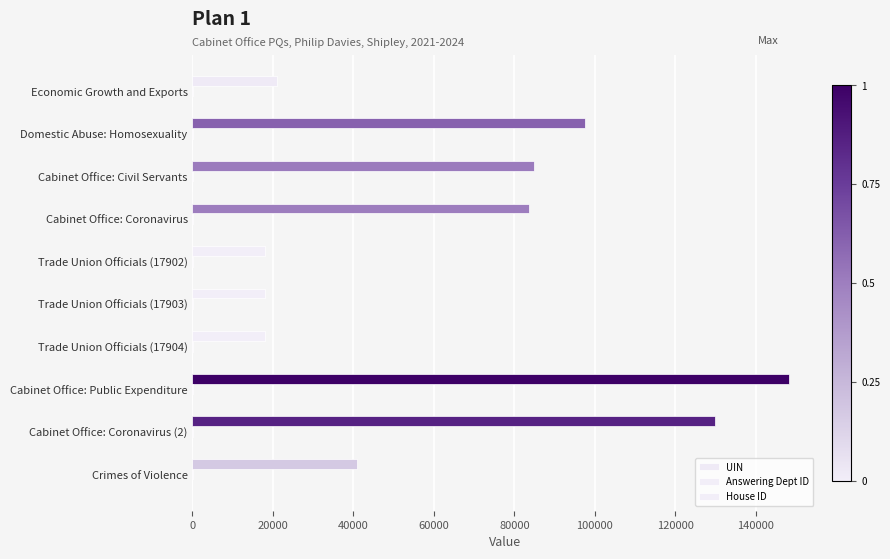

At how many categories does at least one series exceed 108348?

2